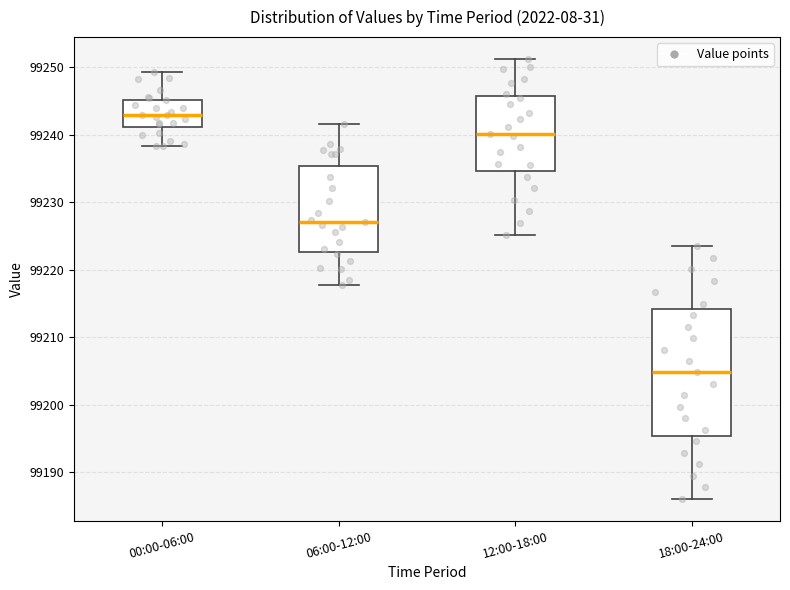

Which box's median line is the highest?

00:00-06:00